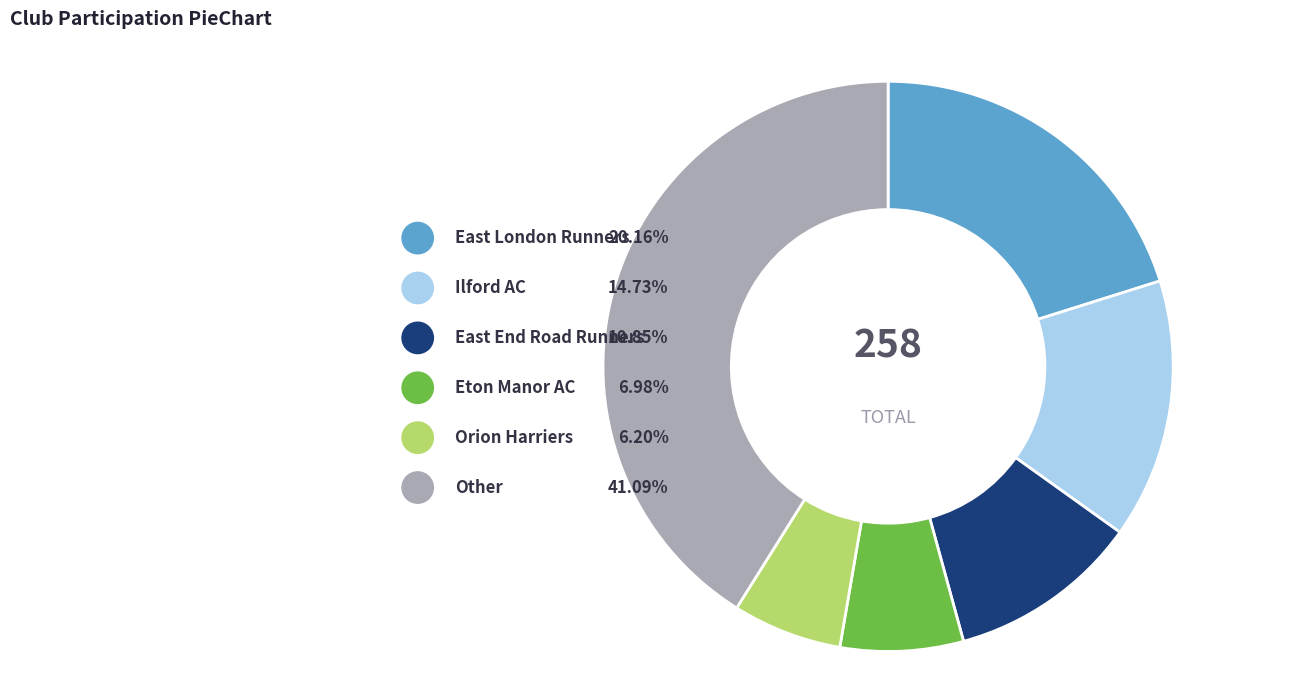

To the nearest percent, what is the difference between the largest and smallest slice percentages?

35%